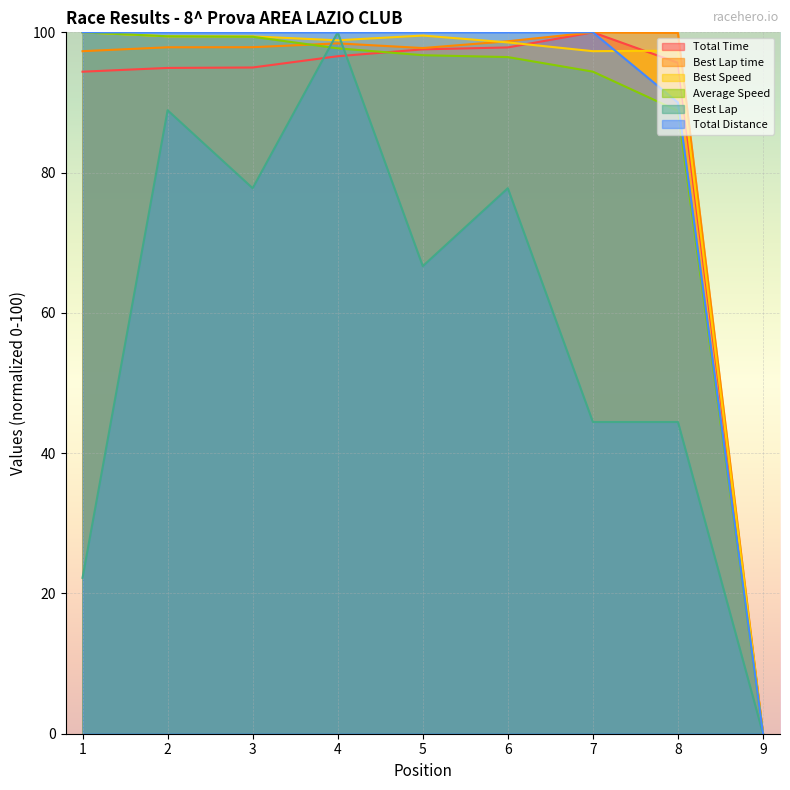

How many lines are shown in the chart?

6